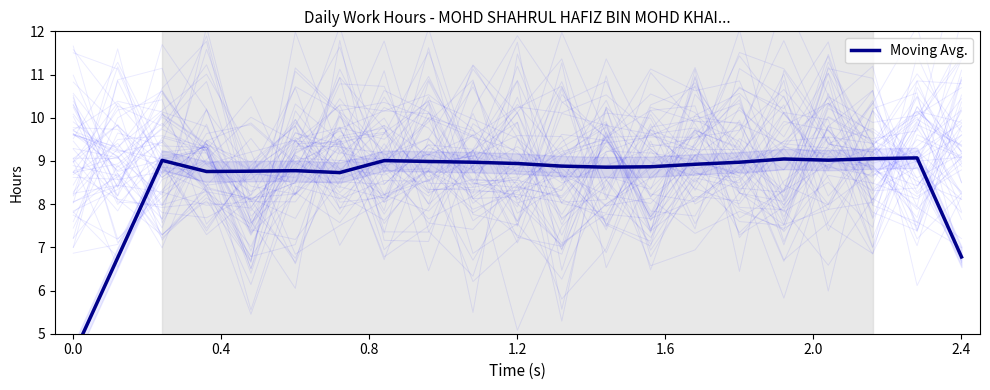

How many interior local valleys (lower than both neighbors) does the data have?

4